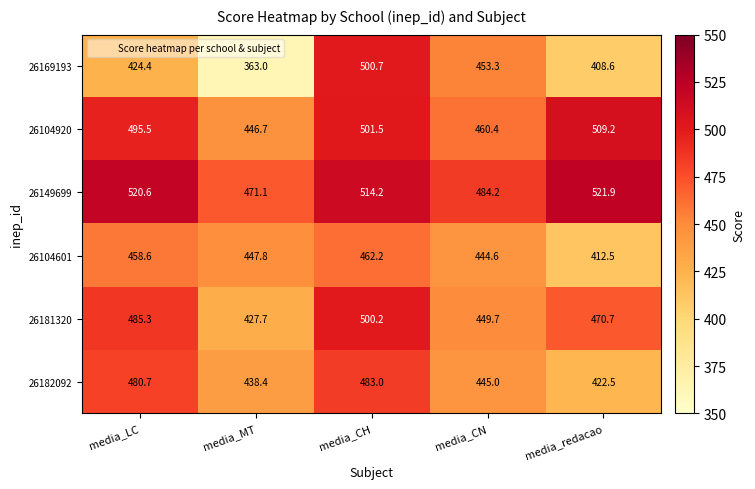

What is the difference between the 26104920 values at media_CN and media_MT?

13.7